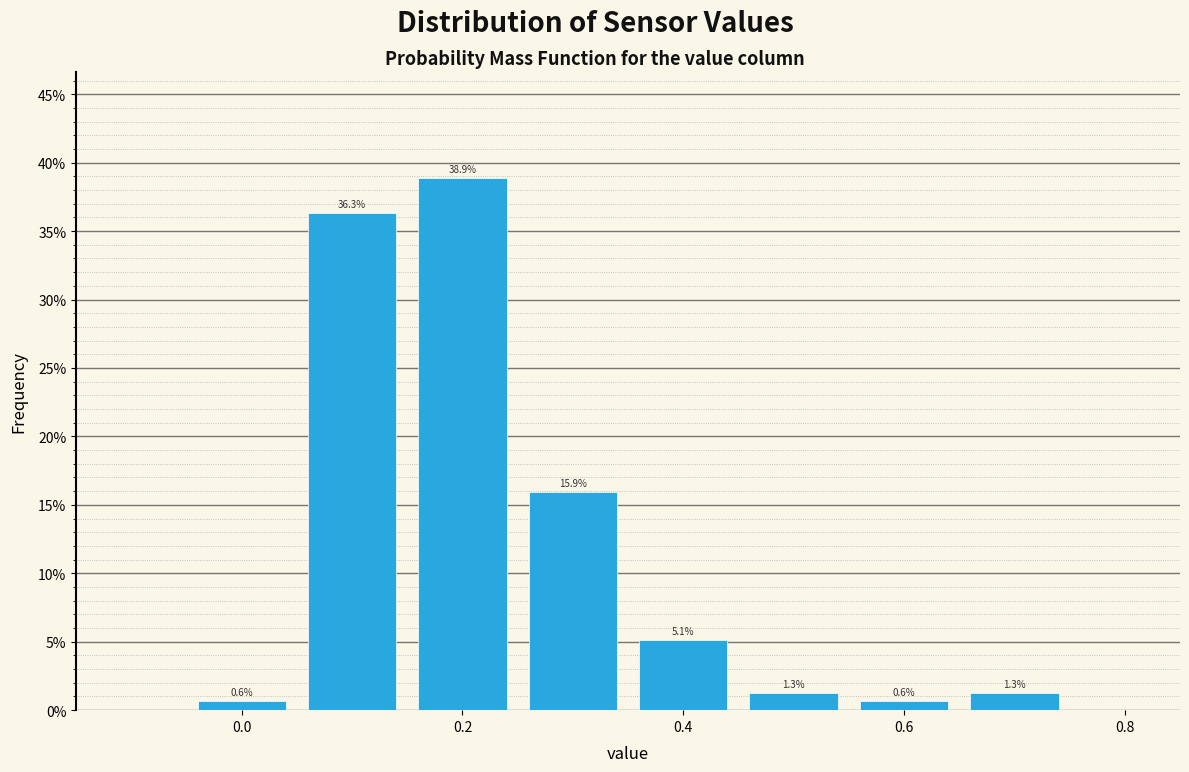

Reading left to right, transcribe this chart: for each bar, give the range it covers on the x-axis and its height. The bar edges are not printed on the chart, so give them approximately, as read against the axis.

-0.05 to 0.05: 0.6
0.05 to 0.15: 36.3
0.15 to 0.25: 38.9
0.25 to 0.35: 15.9
0.35 to 0.45: 5.1
0.45 to 0.55: 1.3
0.55 to 0.65: 0.6
0.65 to 0.75: 1.3